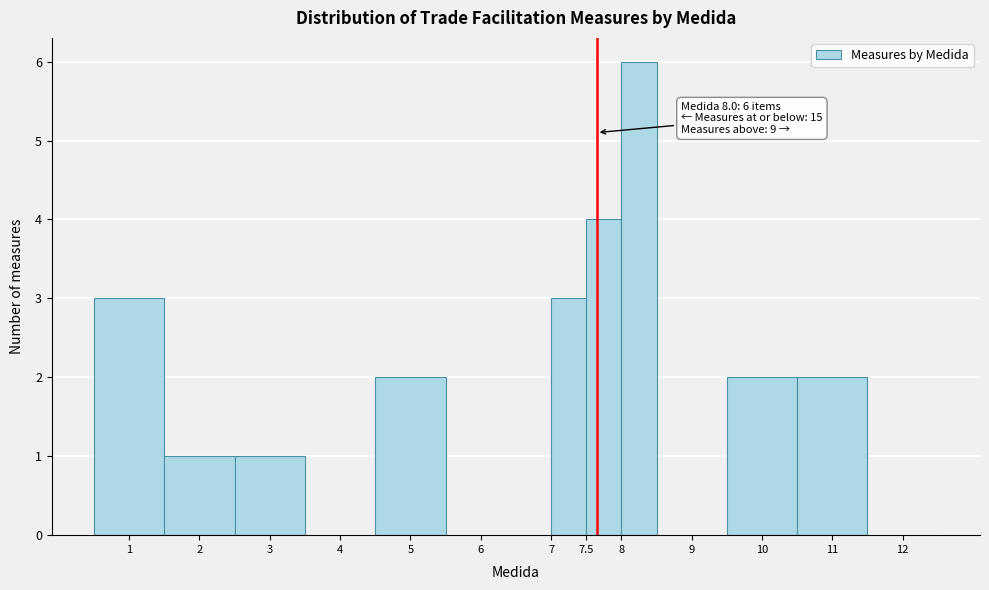

Which range on the x-axis has the tallest bar?

8.0 to 8.5